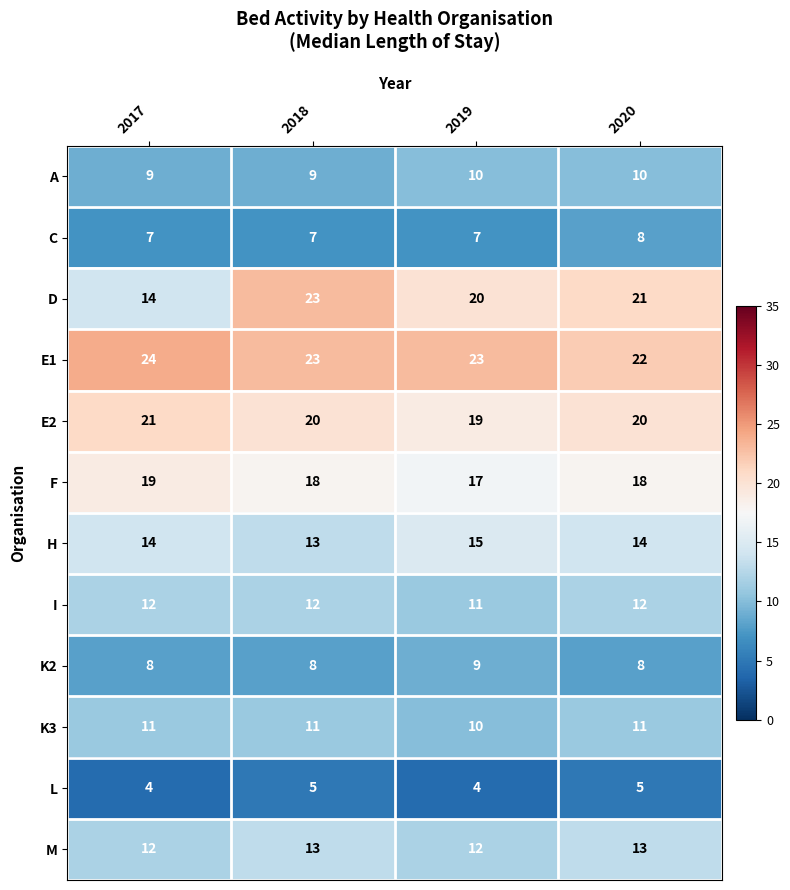

Which series changed the most between 2018 and 2019?

D